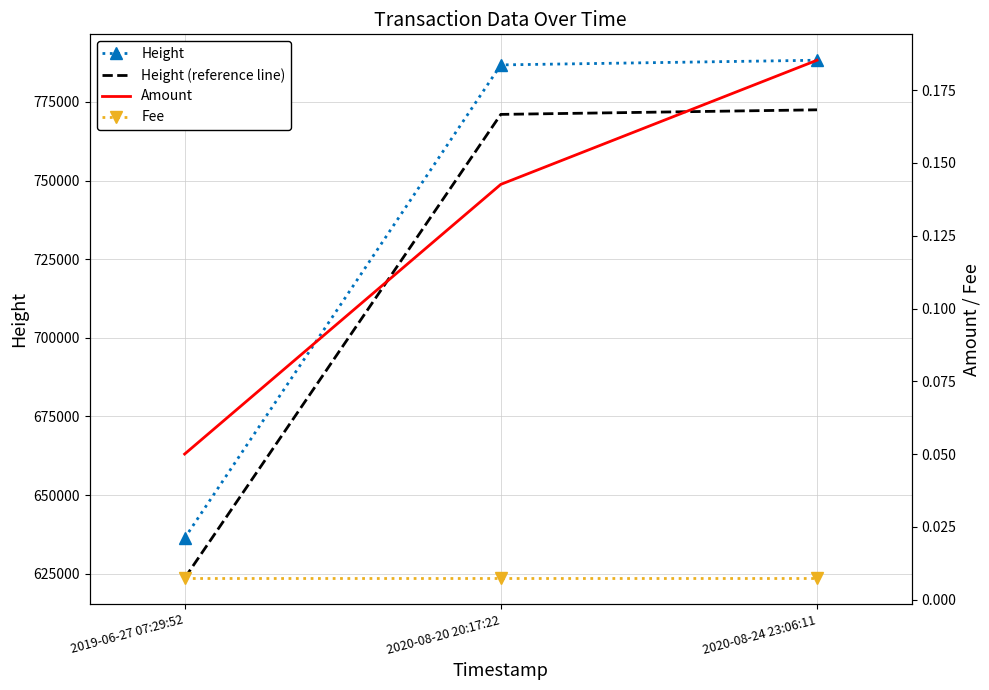

Reading right to left, what are all the values shown in this chart?

Height: 2020-08-24 23:06:11=788254.0	2020-08-20 20:17:22=786769.0	2019-06-27 07:29:52=636305.0
Height (reference line): 2020-08-24 23:06:11=772488.9	2020-08-20 20:17:22=771033.6	2019-06-27 07:29:52=623578.9
Amount: 2020-08-24 23:06:11=0.2	2020-08-20 20:17:22=0.1	2019-06-27 07:29:52=0.1
Fee: 2020-08-24 23:06:11=0.0	2020-08-20 20:17:22=0.0	2019-06-27 07:29:52=0.0